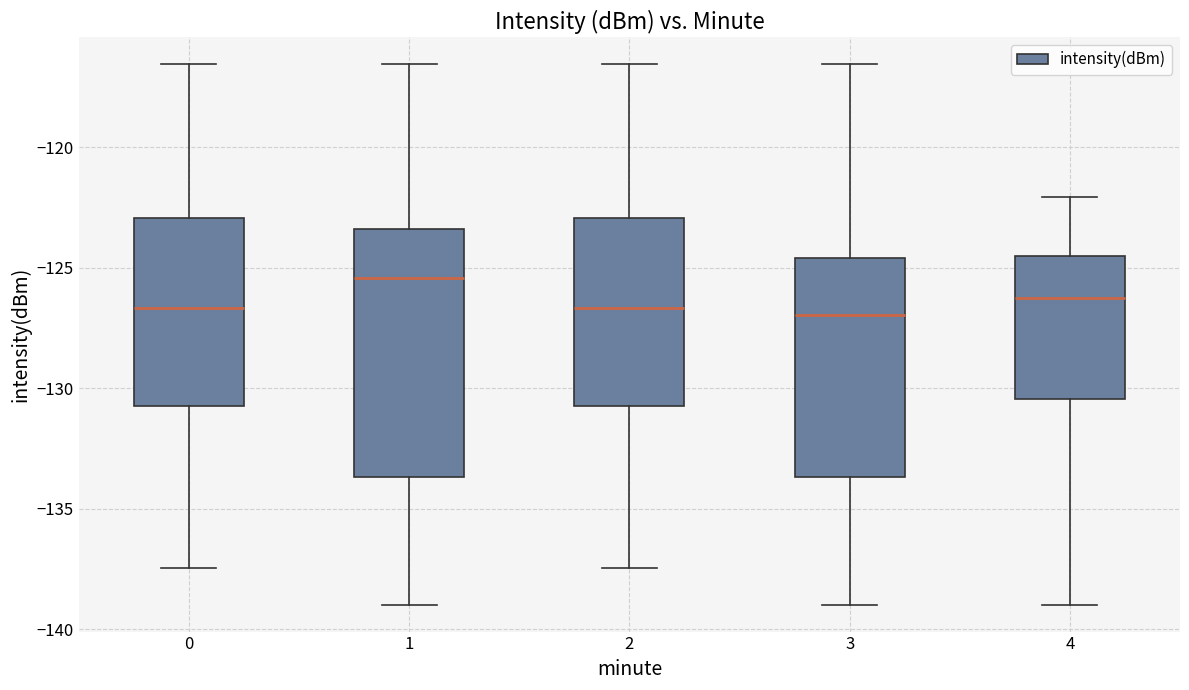

Reading left to right, read every box against the y-axis: the position of its median line, the range the box covers, and the ends of its whiskers. The values are not printed on the chart, so give them approximately, as read against the axis.

0: median -126.5, box -130.5 to -123.0, whiskers -137.5 to -116.5
1: median -125.5, box -133.5 to -123.5, whiskers -139.0 to -116.5
2: median -126.5, box -130.5 to -123.0, whiskers -137.5 to -116.5
3: median -127.0, box -133.5 to -124.5, whiskers -139.0 to -116.5
4: median -126.0, box -130.5 to -124.5, whiskers -139.0 to -122.0